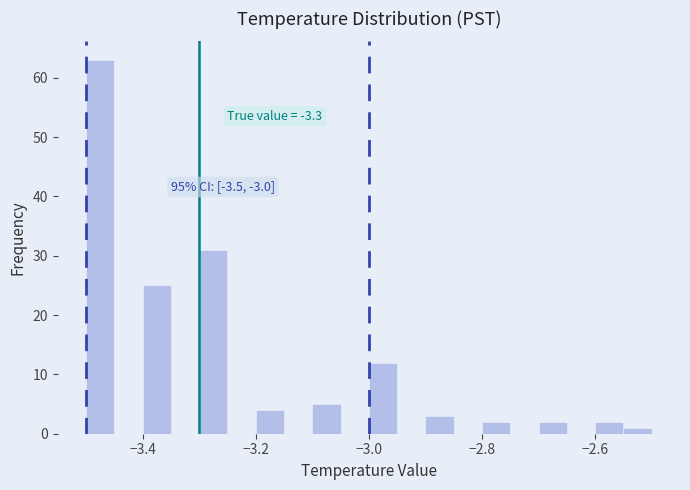

Read against the x-axis, roughly where is the centre of the tallest bar?

-3.48